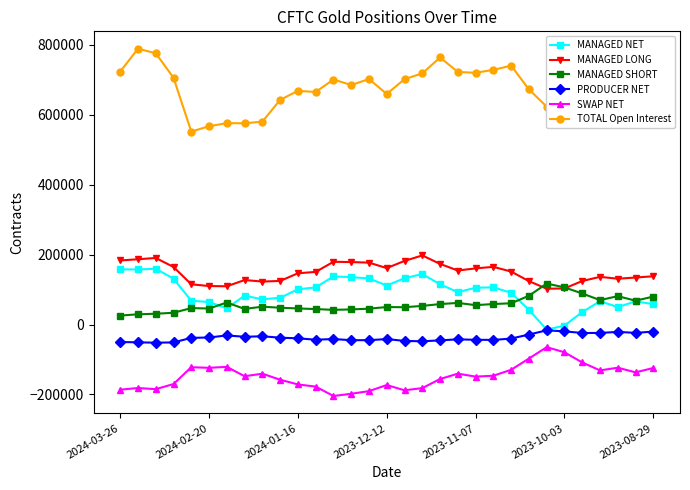

Which series has the largest range (max minus min)?

TOTAL Open Interest